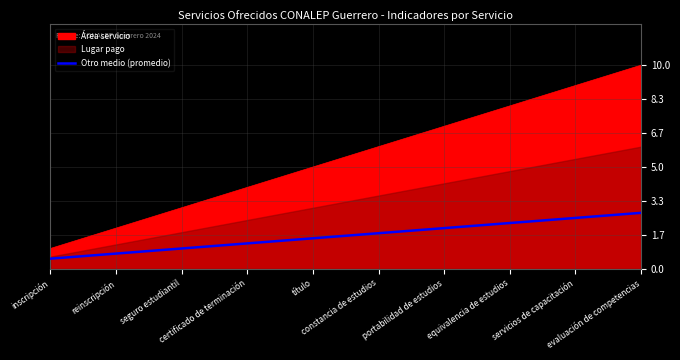

Reading left to right, what are all the values shown in this chart?

inscripción=0.5	reinscripción=0.8	seguro estudiantil=1.0	certificado de terminación=1.2	título=1.5	constancia de estudios=1.8	portabilidad de estudios=2.0	equivalencia de estudios=2.2	servicios de capacitación=2.5	evaluación de competencias=2.8